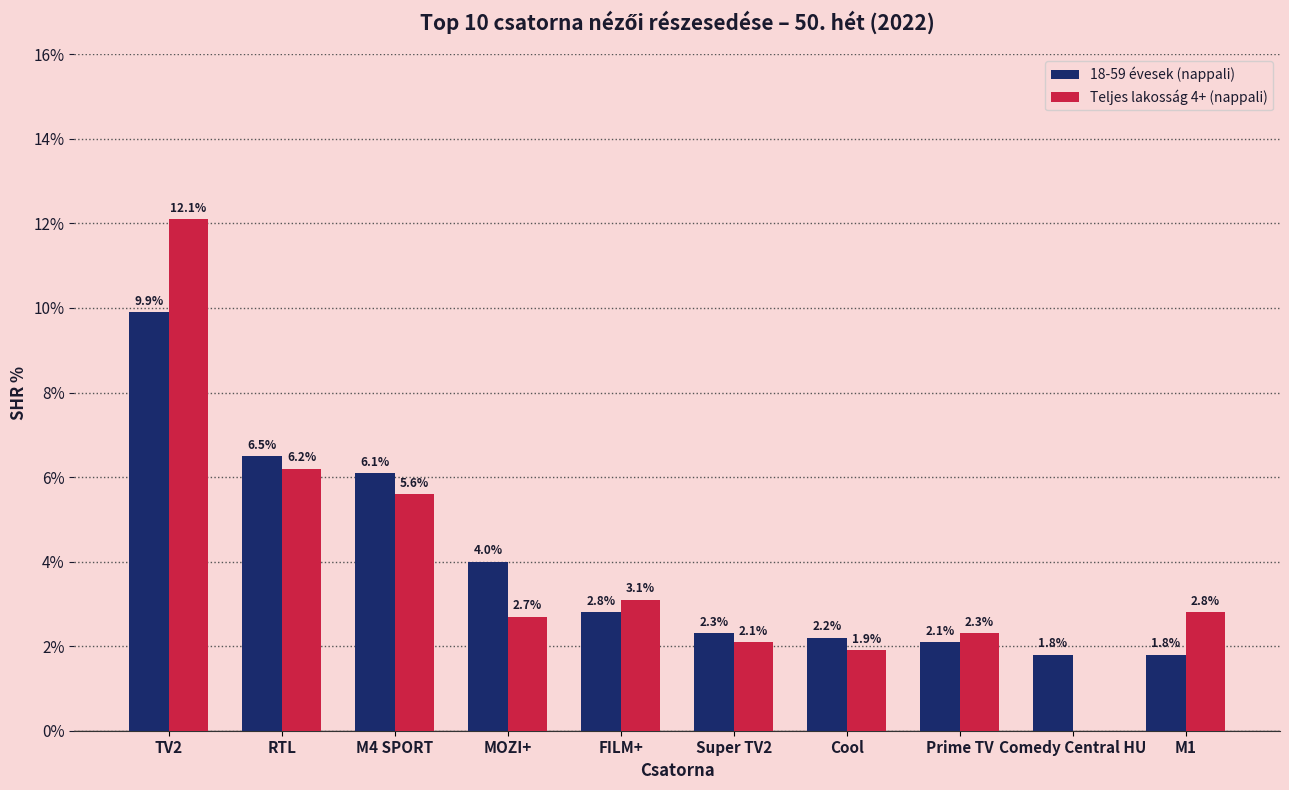

Which series changed the most between TV2 and M4 SPORT?

Teljes lakosság 4+ (nappali)